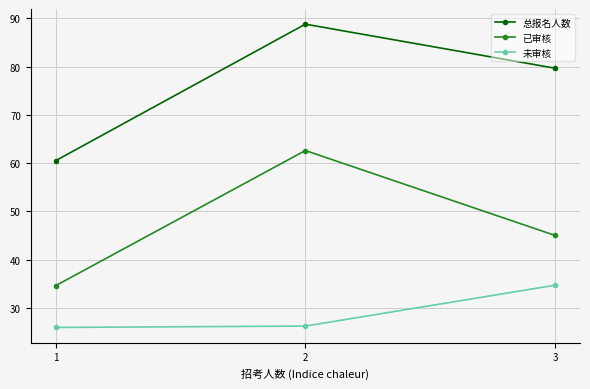

What is the smallest value displayed?

25.9